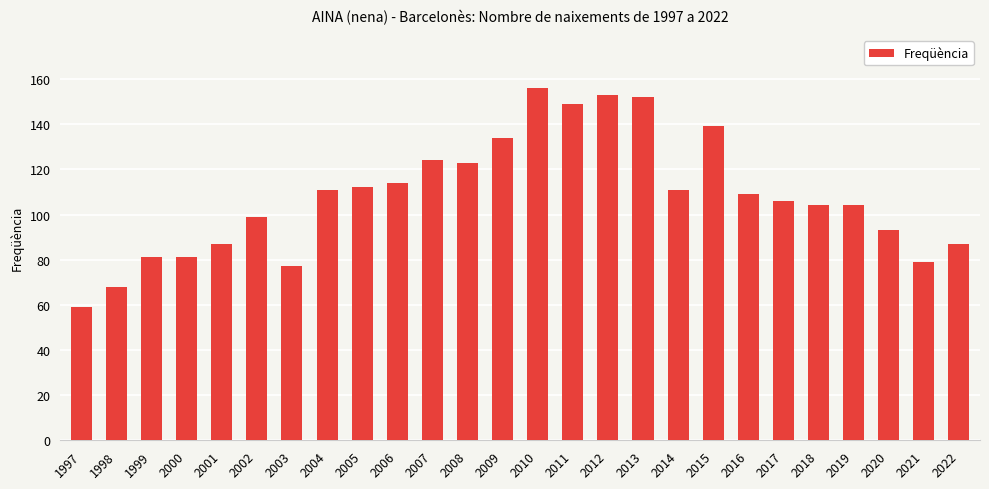

What is the difference between the values at 2004 and 1998?

43